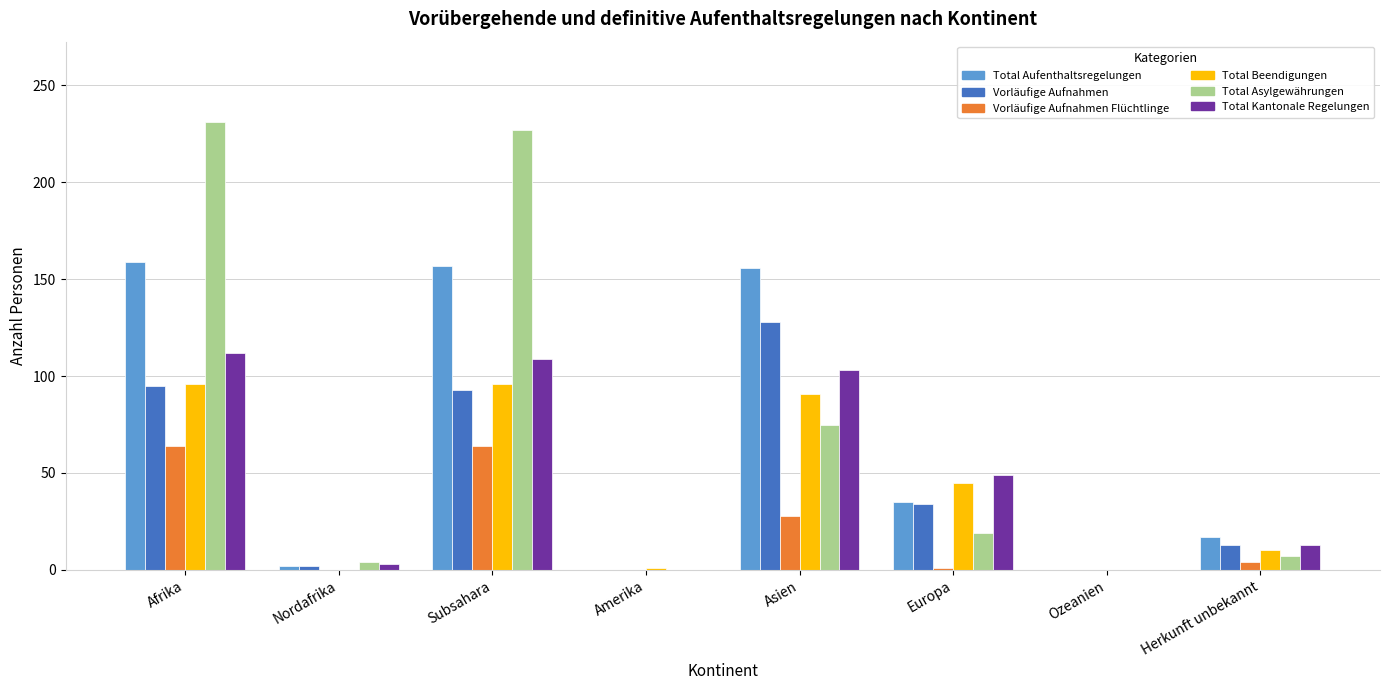

Is it true that Vorläufige Aufnahmen Flüchtlinge equals 64 at Subsahara?

True